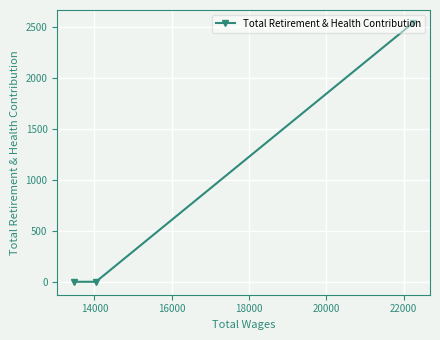

What is the greatest value displayed?

2541